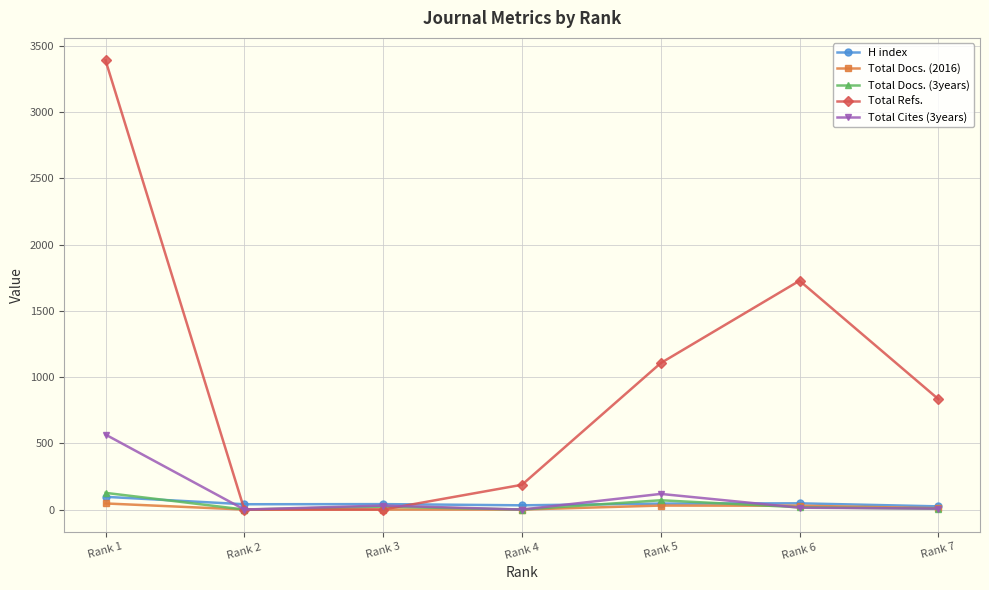

How many categories are shown in the chart?

7